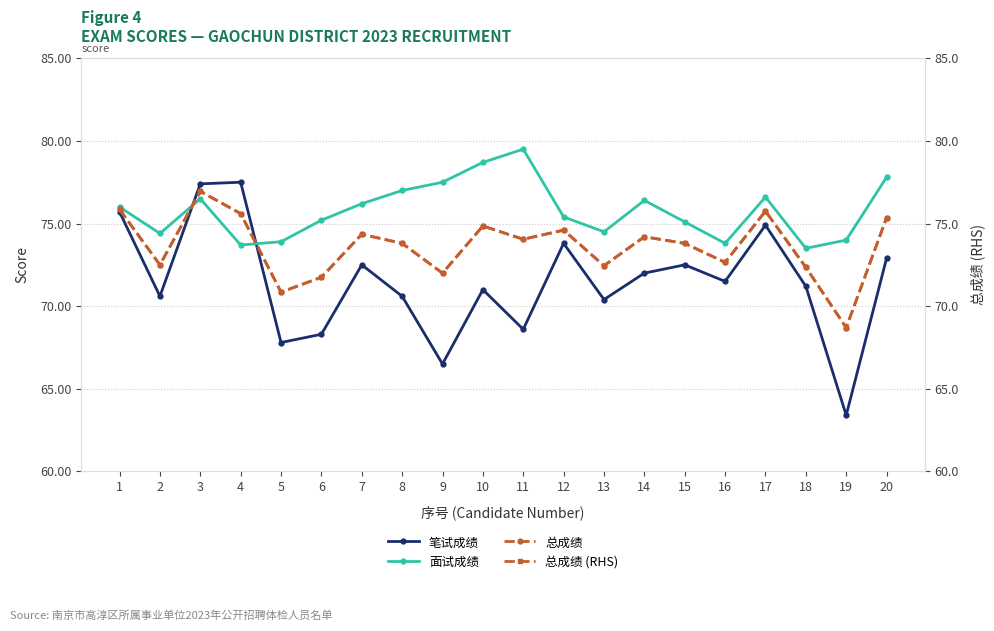

True or false: 总成绩 (RHS) has more than 0 interior local peaks.

True